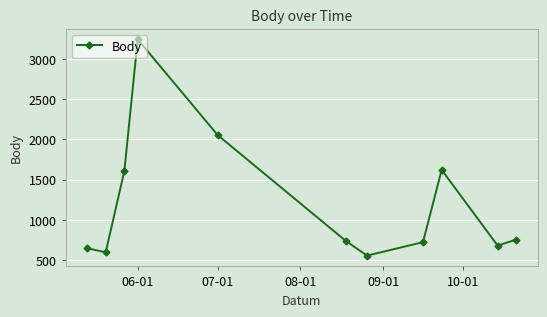

What is the smallest value displayed?

554